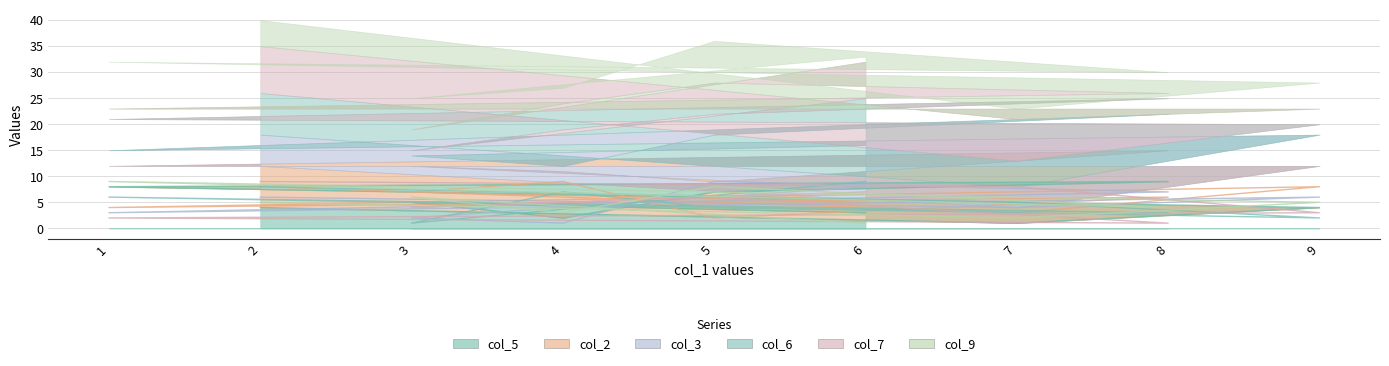

The col_6 series shows 10 at 4. True or false?

False